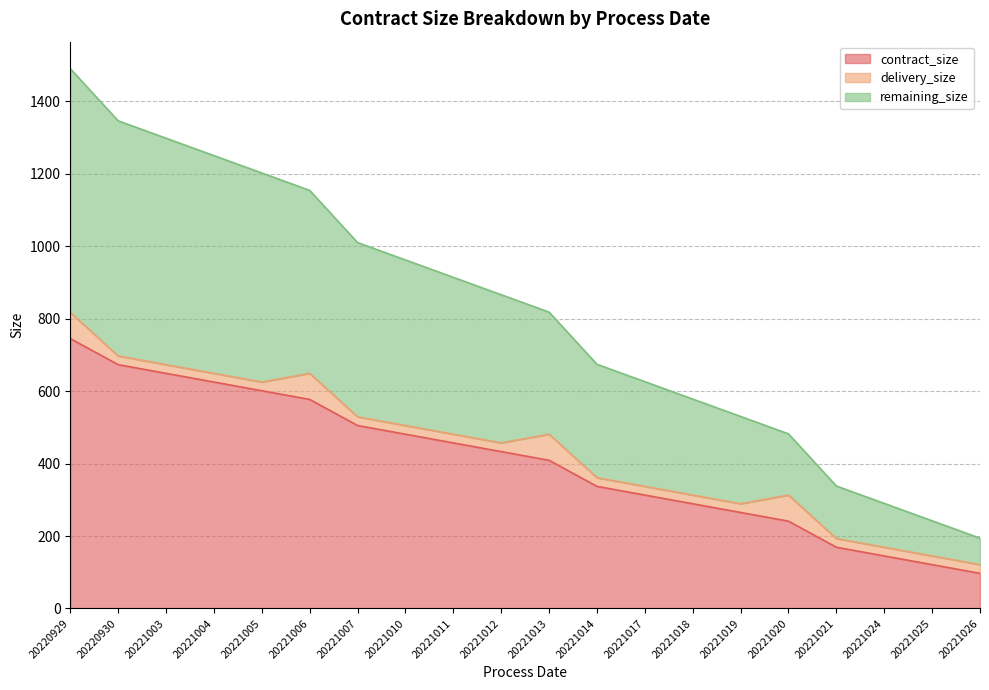

Which label corresponds to the smallest value in the chart?

20221026